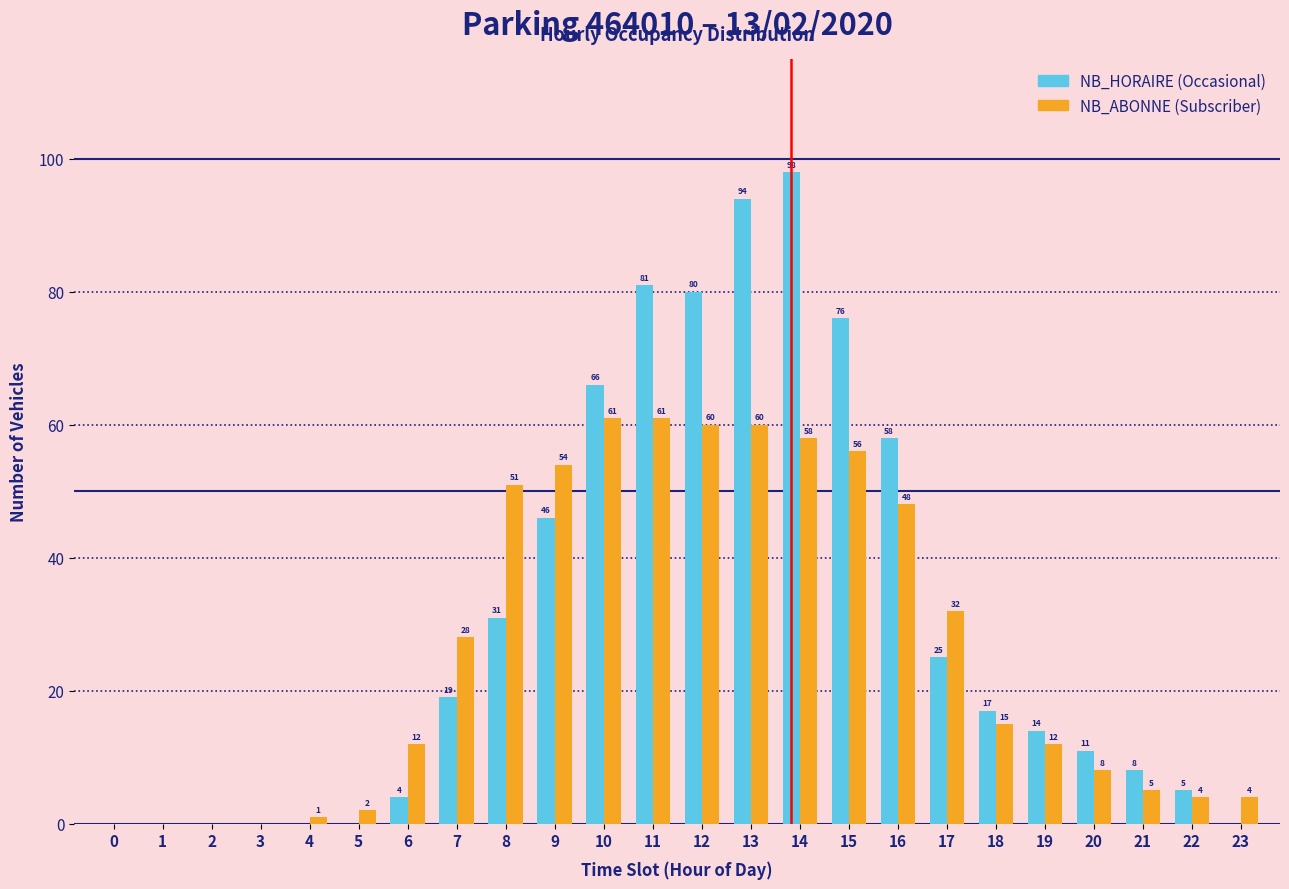

Reading left to right, list all the values displayed in this chart.

NB_HORAIRE: 0=0	1=0	2=0	3=0	4=0	5=0	6=4	7=19	8=31	9=46	10=66	11=81	12=80	13=94	14=98	15=76	16=58	17=25	18=17	19=14	20=11	21=8	22=5	23=0
NB_ABONNE: 0=0	1=0	2=0	3=0	4=1	5=2	6=12	7=28	8=51	9=54	10=61	11=61	12=60	13=60	14=58	15=56	16=48	17=32	18=15	19=12	20=8	21=5	22=4	23=4